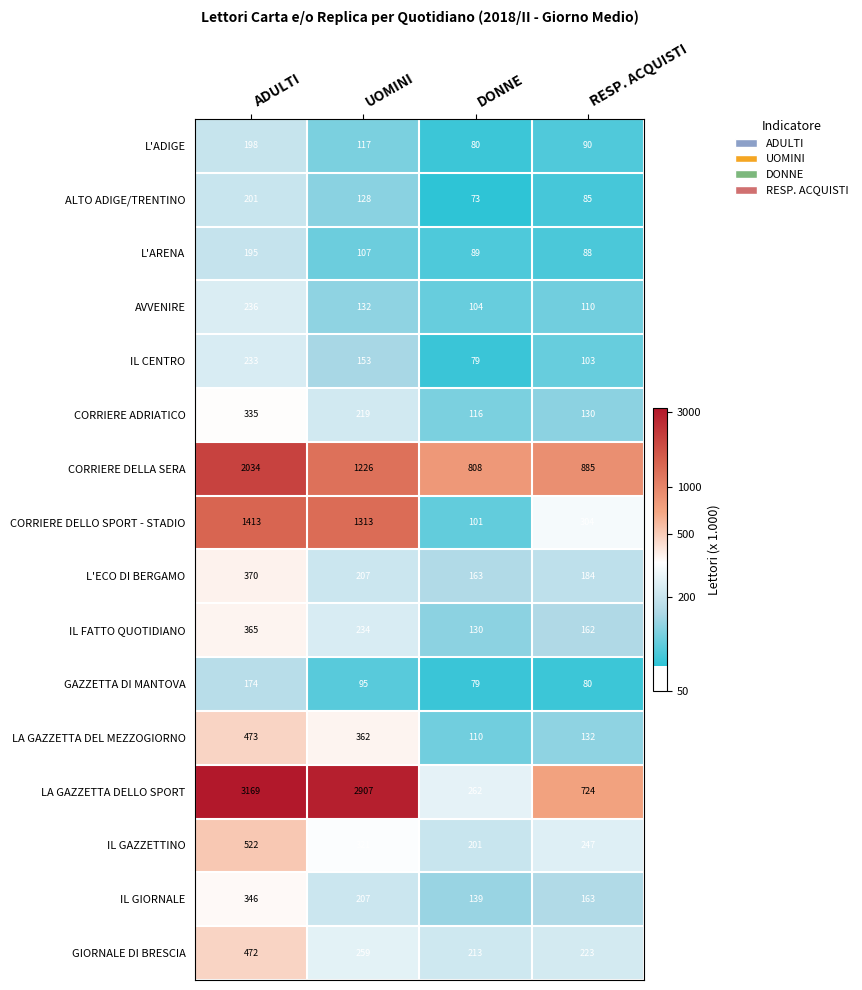

What is the greatest value displayed?

3169